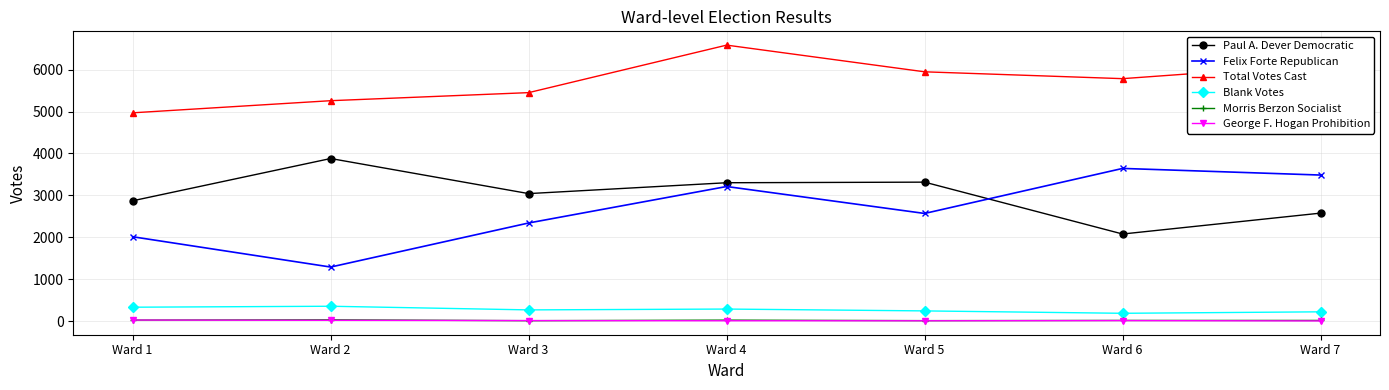

At which label is Total Votes Cast closest to 5775?

Ward 6